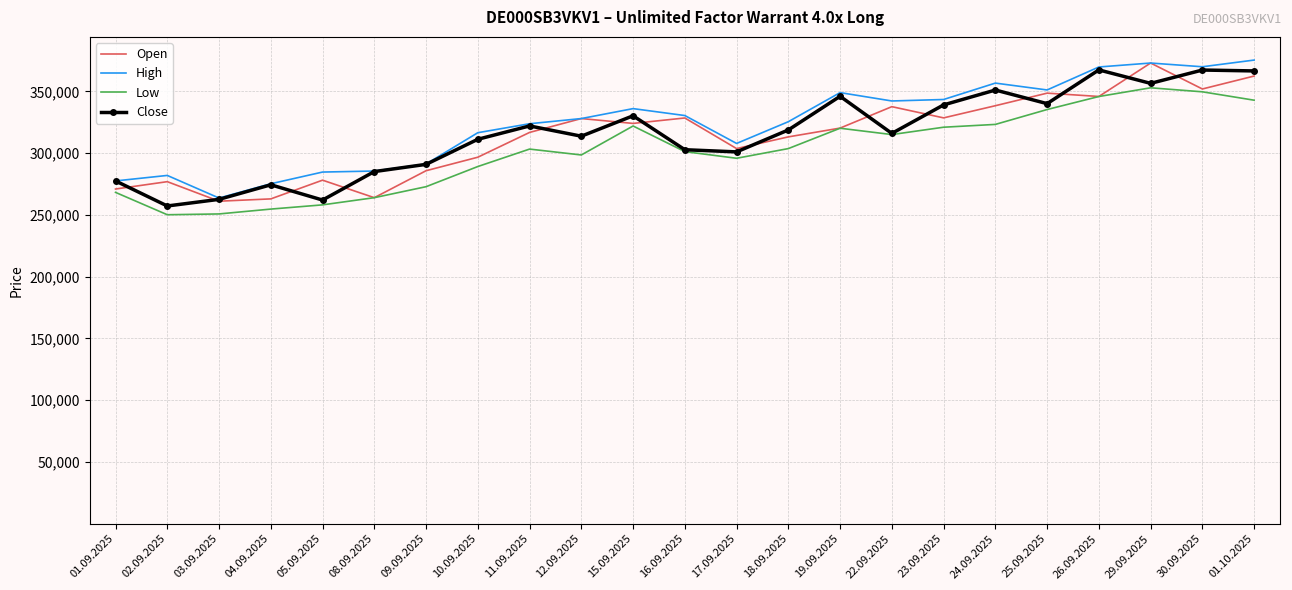

True or false: Close has more than 0 points higher than both neighbors.

True